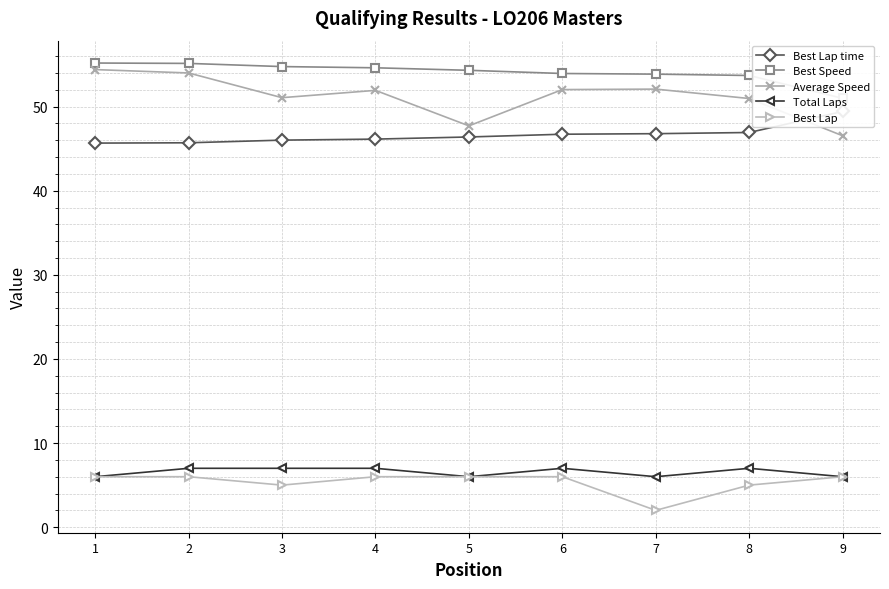

What is the difference between the highest and lowest values at 4?

48.6